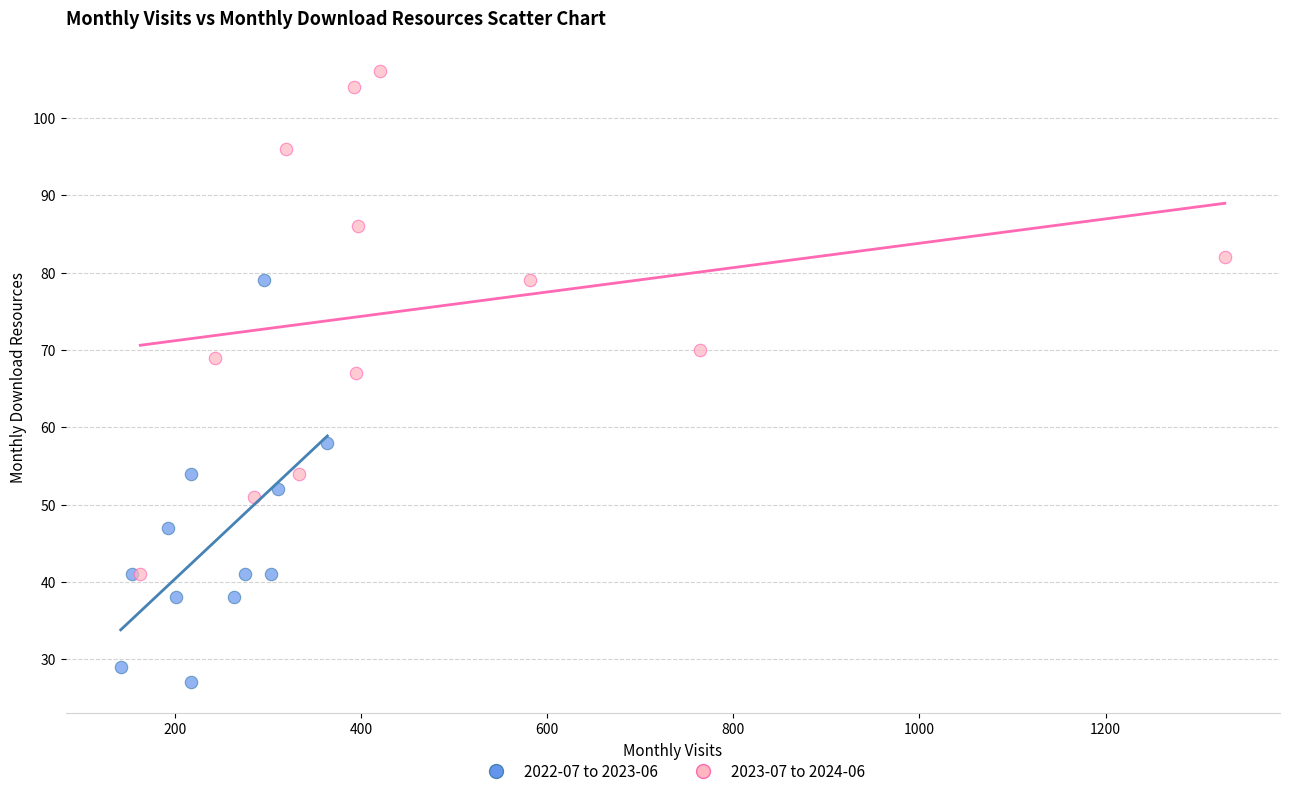

Which series reaches the minimum Y coordinate?

2022-07 to 2023-06